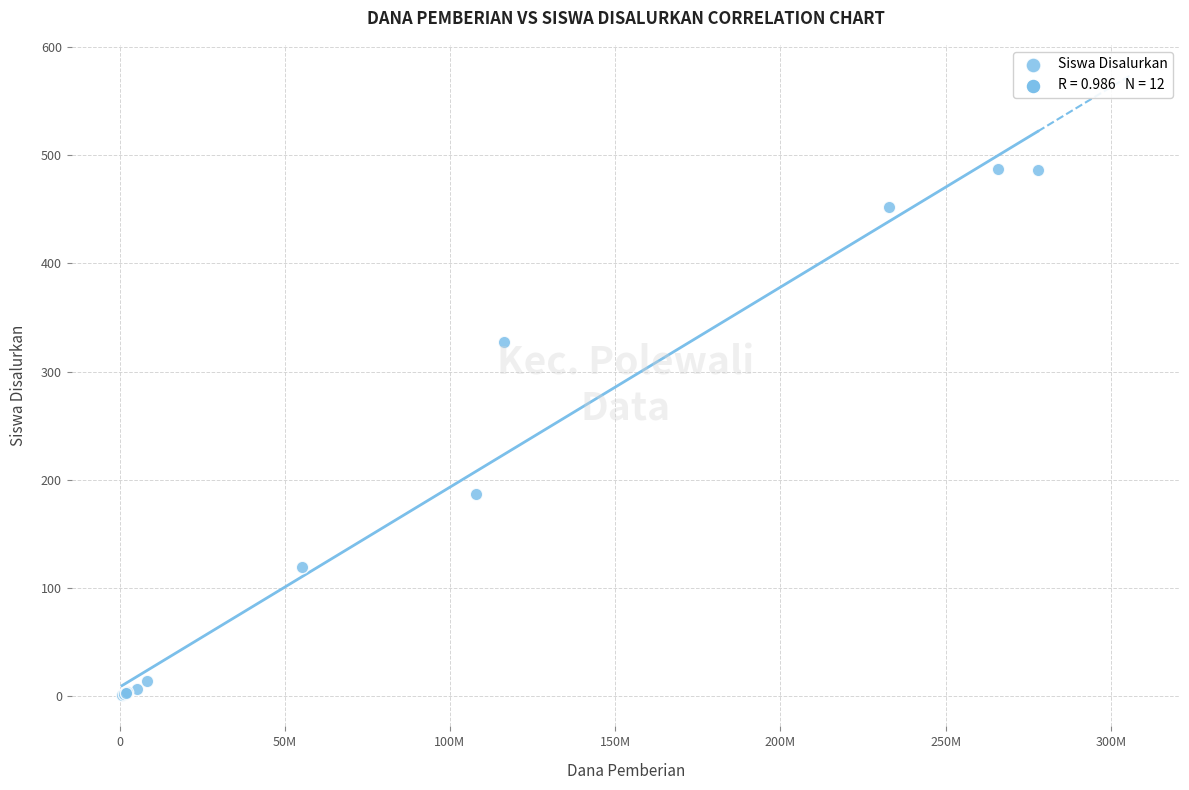

What Y value in the scatter plot is closest to 244?

187